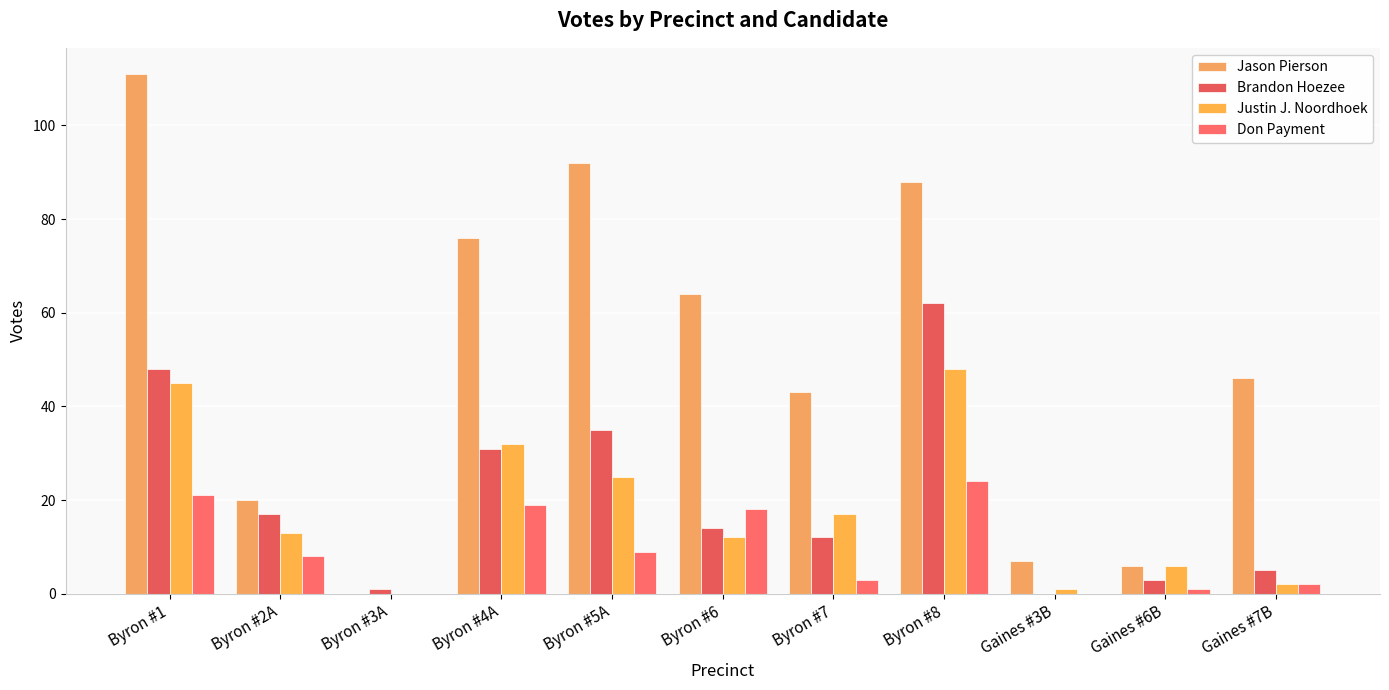

At which label does Jason Pierson reach its minimum?

Byron #3A